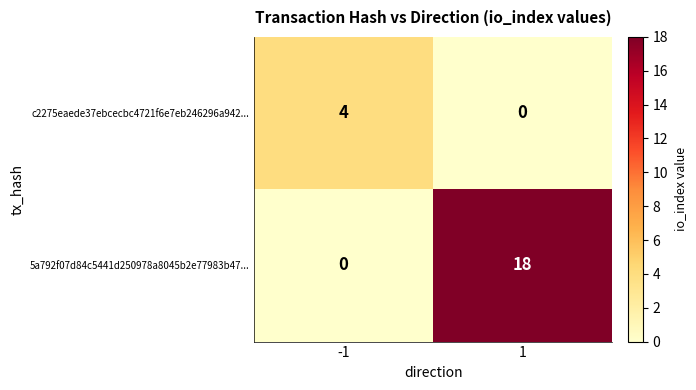

The value of c2275eaede37ebcecbc4721f6e7eb246296a942... at -1 is 4. True or false?

True